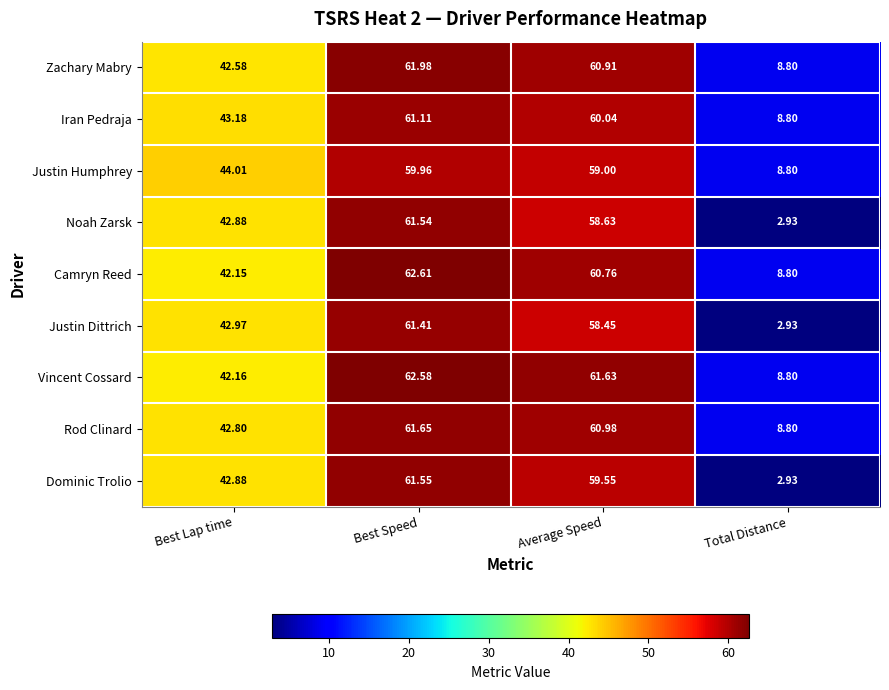

Which series has the widest spread of values?

Dominic Trolio